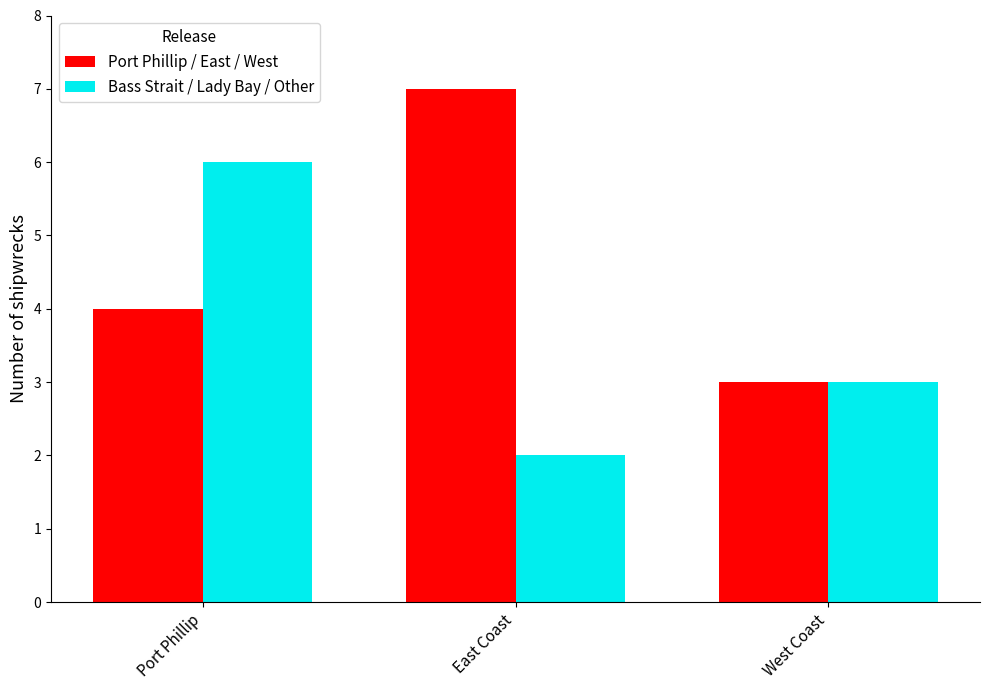

What are all the series names shown in the legend?

Port Phillip / East / West, Bass Strait / Lady Bay / Other